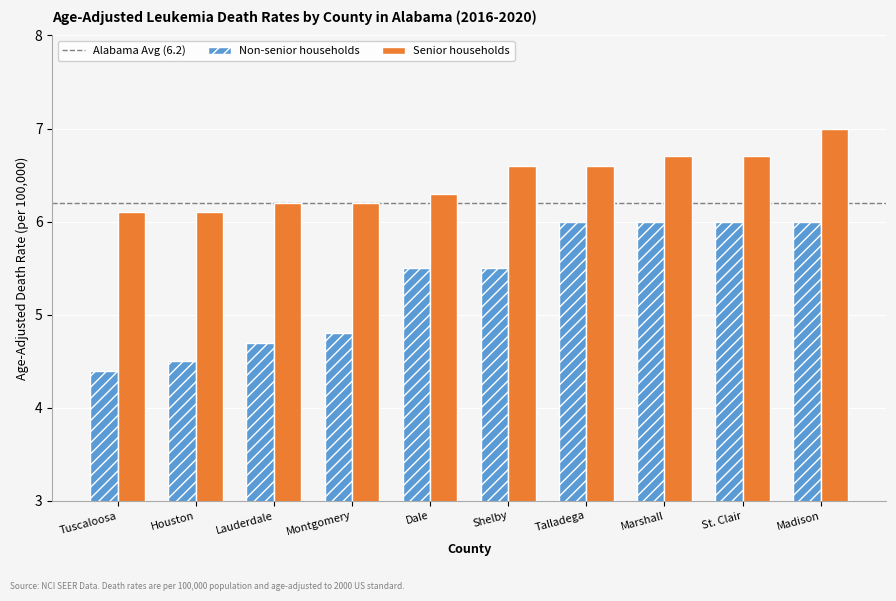

The value of Senior households at Houston is 3.6. True or false?

False